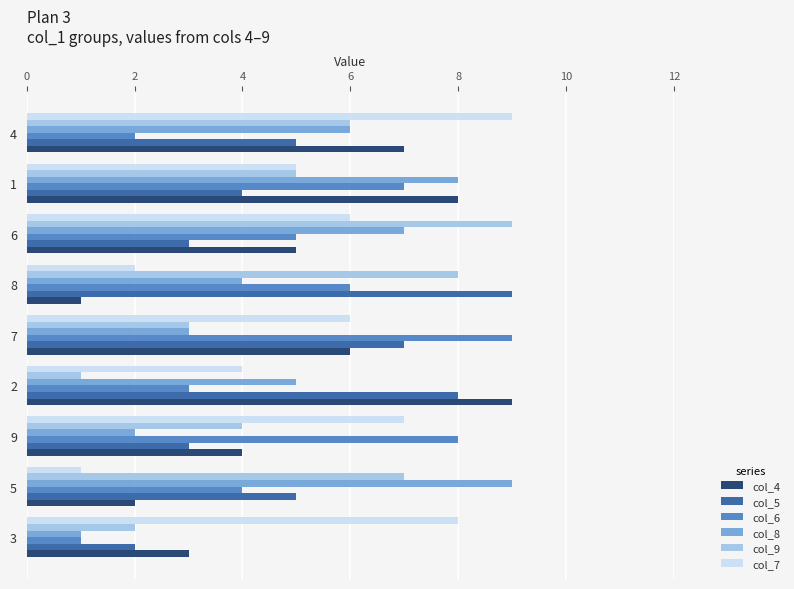

Which series changed the most between 3 and 6?

col_9